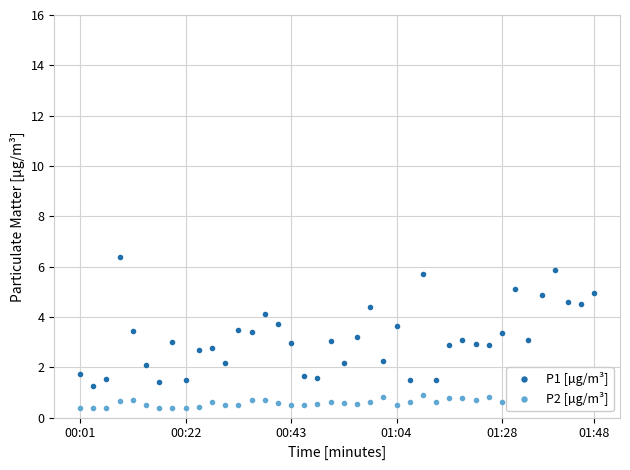

The P1 [µg/m³] series shows 3.4 at 13. True or false?

True